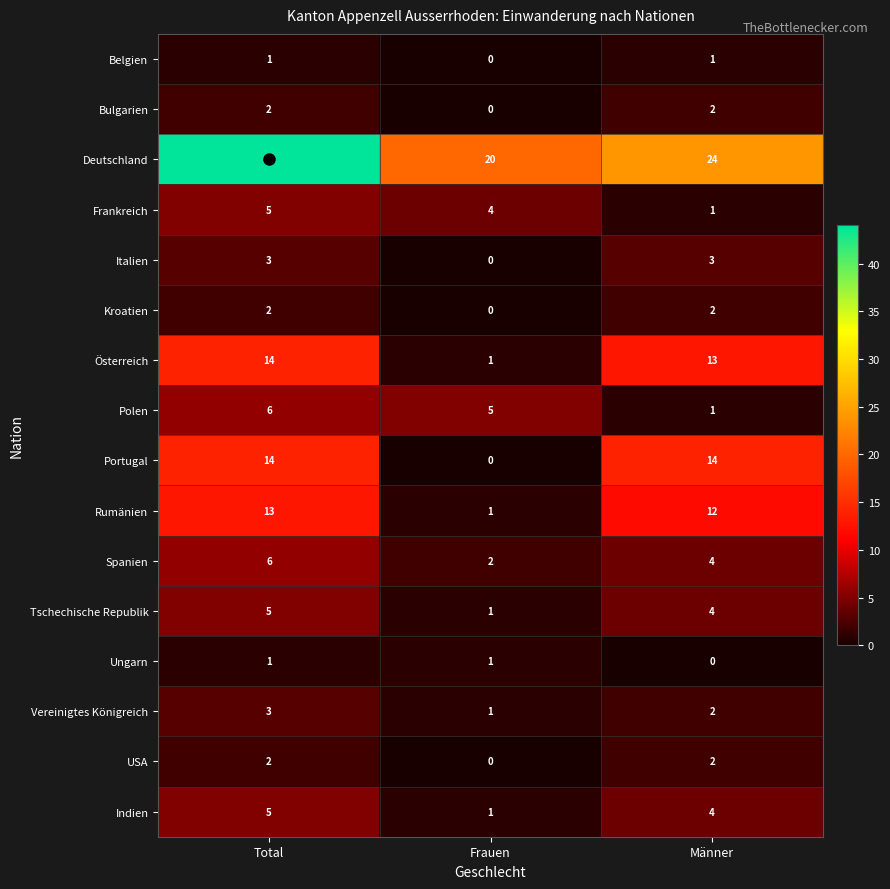

At which category does the chart reach its peak across all series?

Total